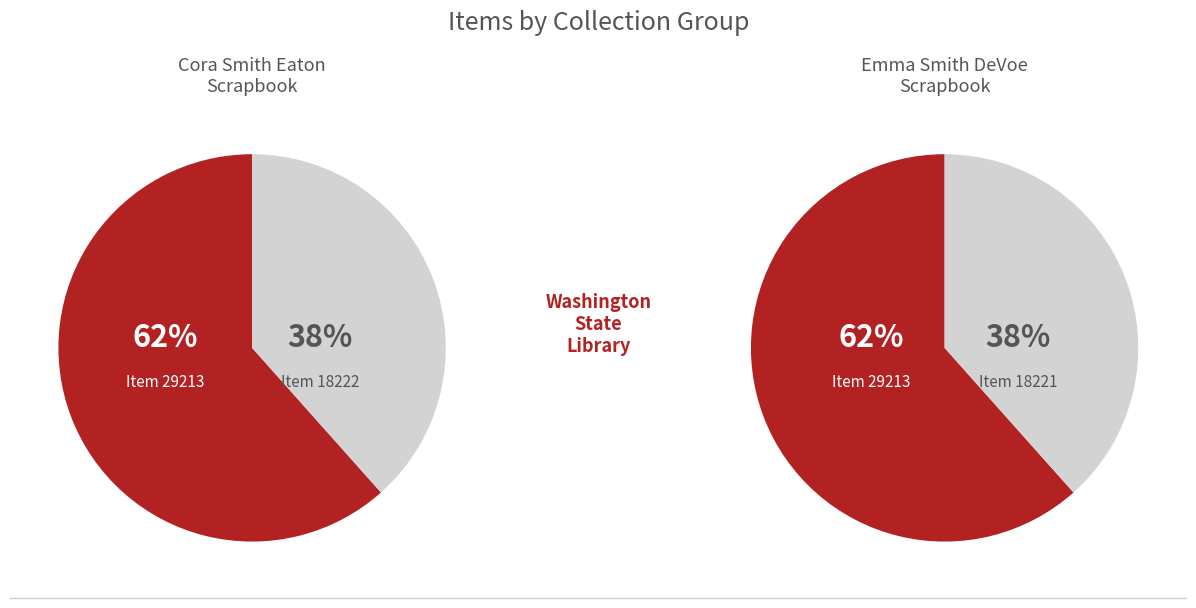

Is there a majority slice in this chart?

Yes